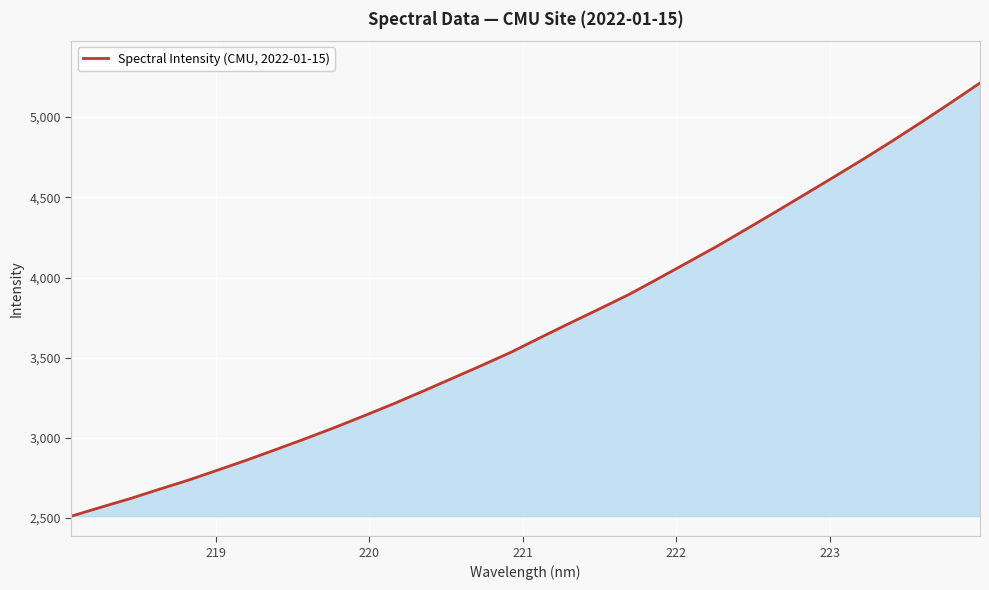

Reading left to right, what are all the values shown in this chart?

2512.1	2567.3	2621.3	2679.9	2737.5	2800.1	2863.1	2929.6	2996.8	3066.6	3139.6	3214.0	3292.5	3372.5	3452.8	3535.0	3626.3	3715.9	3803.7	3893.1	3991.9	4092.4	4193.0	4299.5	4407.0	4516.1	4625.8	4736.5	4850.9	4968.9	5089.6	5212.9